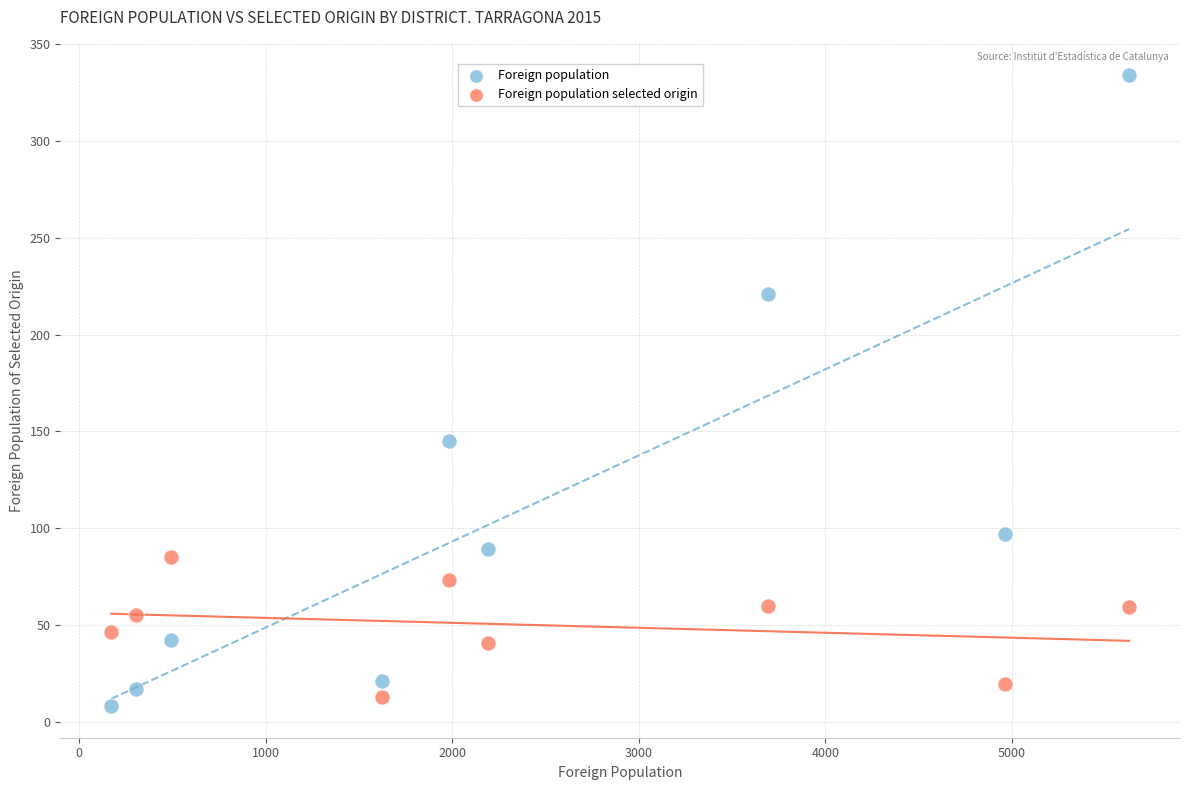

Across all series, what Y value is closest to 171?

145.0